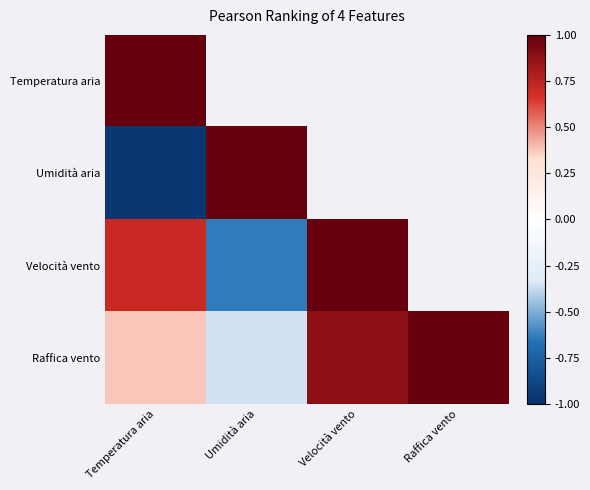

What is the maximum value shown in the chart?

1.0